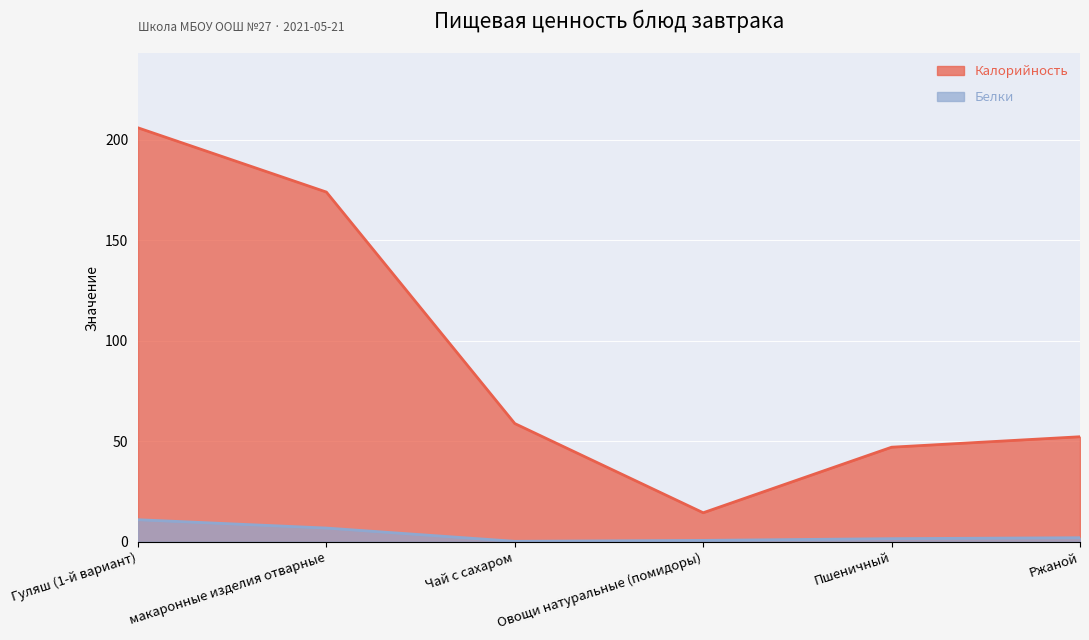

What are all the series names shown in the legend?

Калорийность, Белки